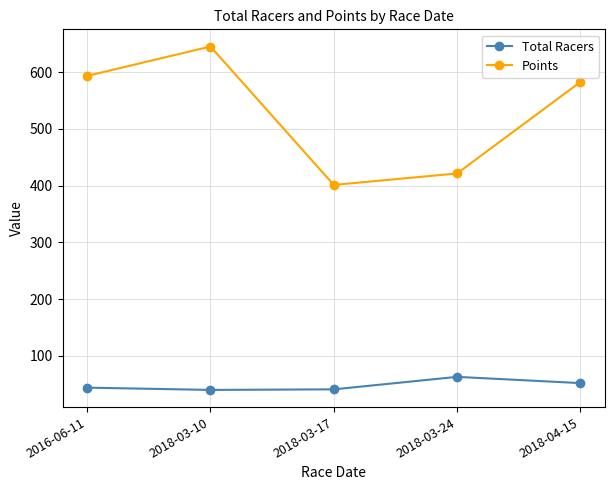

In Points, how many points are lower than both neighbors (excluding endpoints)?

1